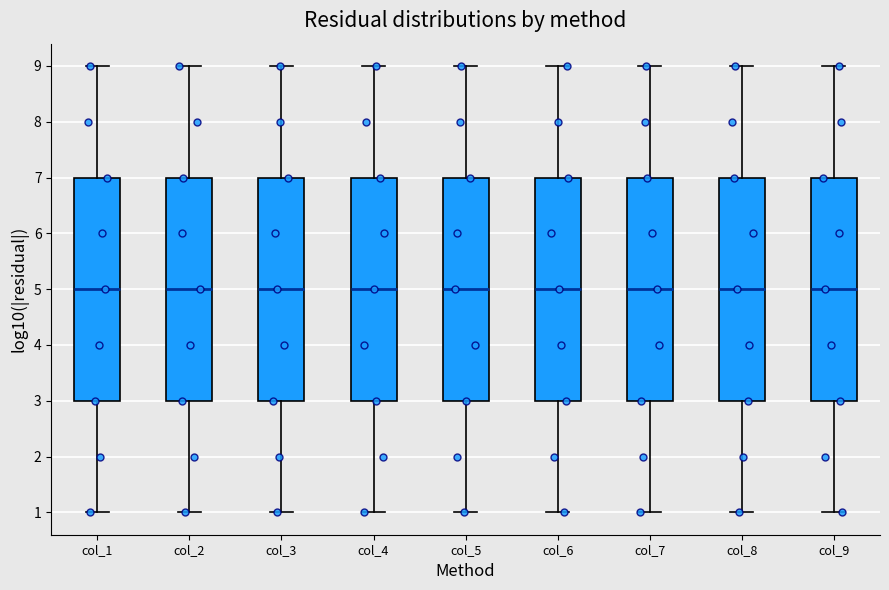

Where does the upper whisker of the box for col_9 end on the y-axis? The values are not printed on the chart, so give them approximately, as read against the axis.

9